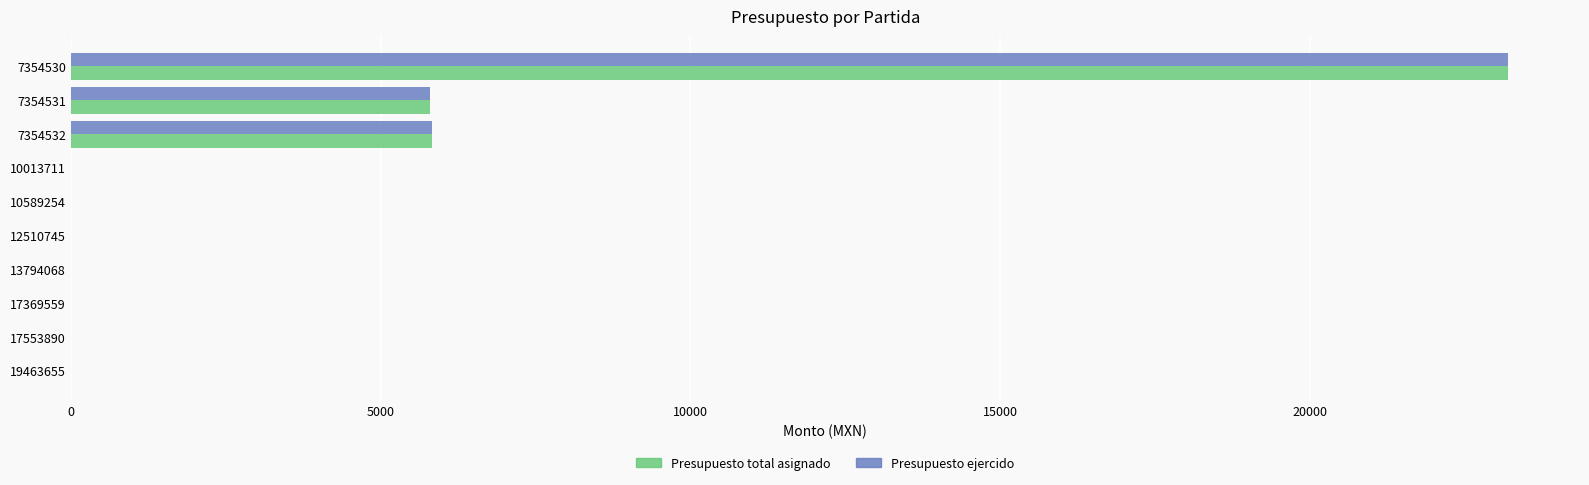

At which category is the sum across all series the highest?

7354530